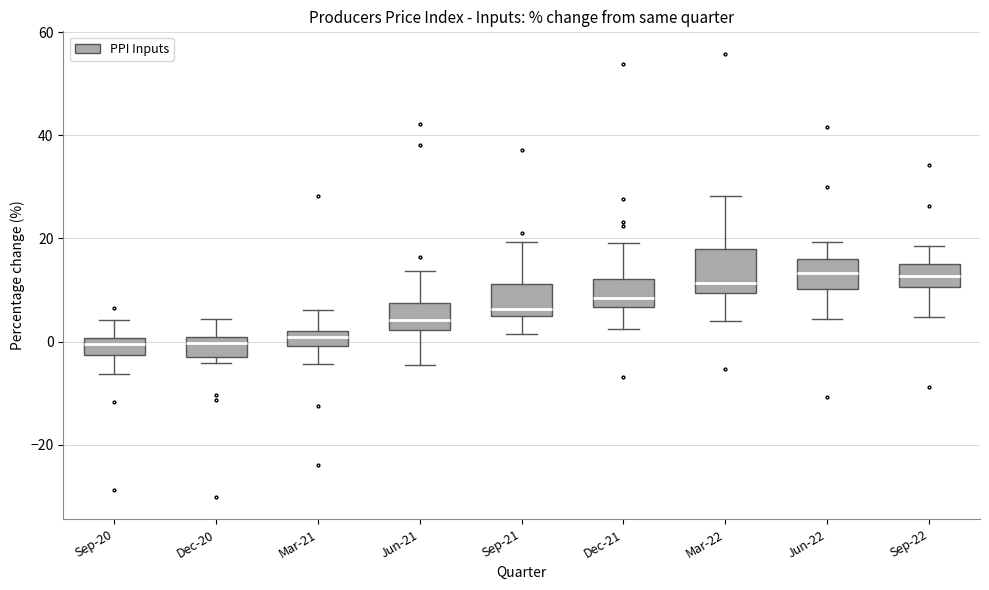

Where does the upper whisker of the box for Sep-21 end on the y-axis? The values are not printed on the chart, so give them approximately, as read against the axis.

20